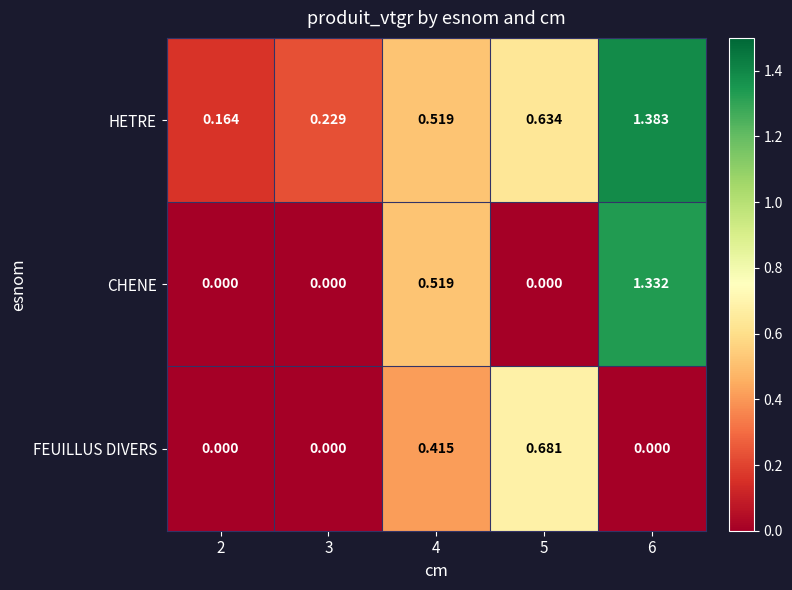

At how many categories does at least one series exceed 0?

5